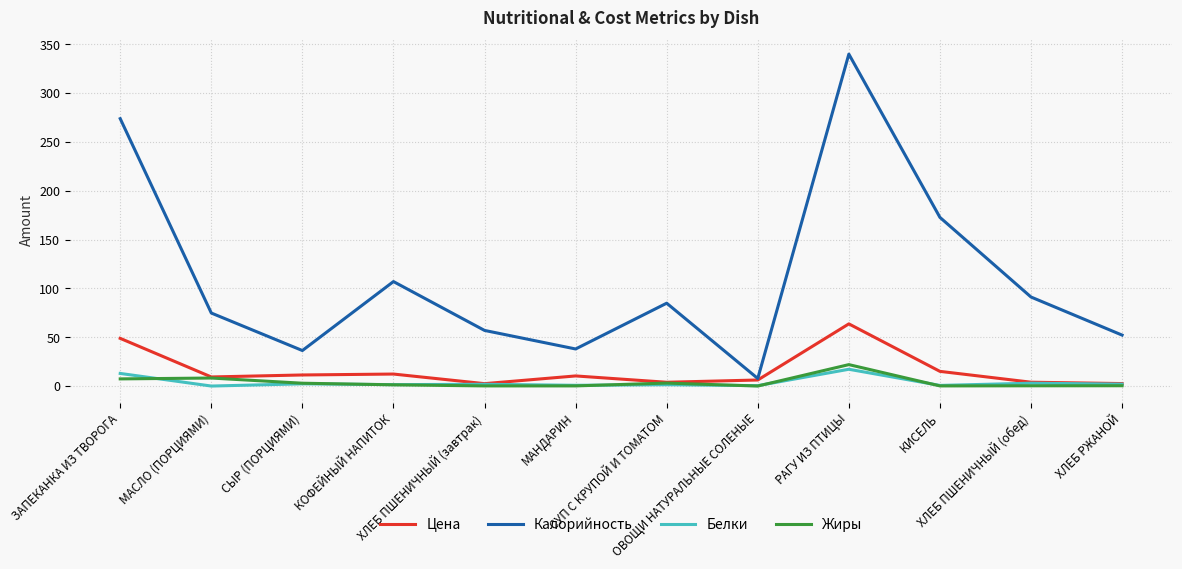

What is the highest value of the Цена series?

63.7